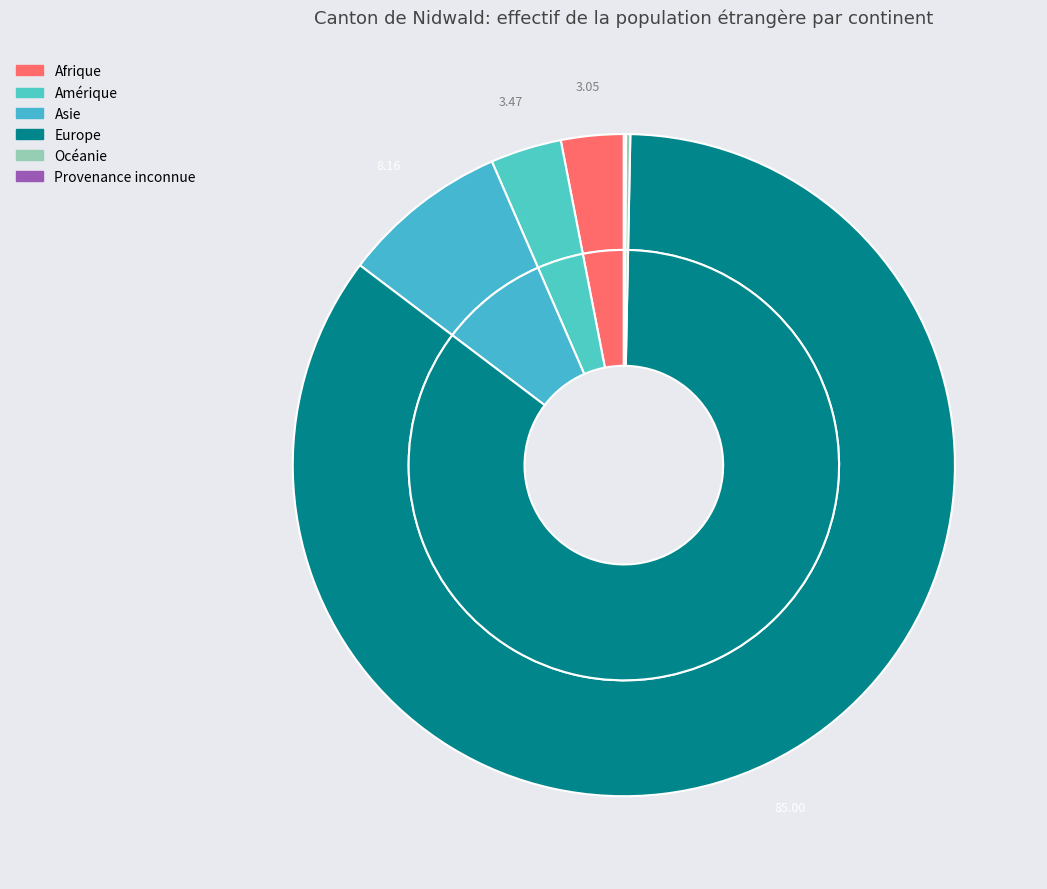

Does any single category account for the majority?

Yes